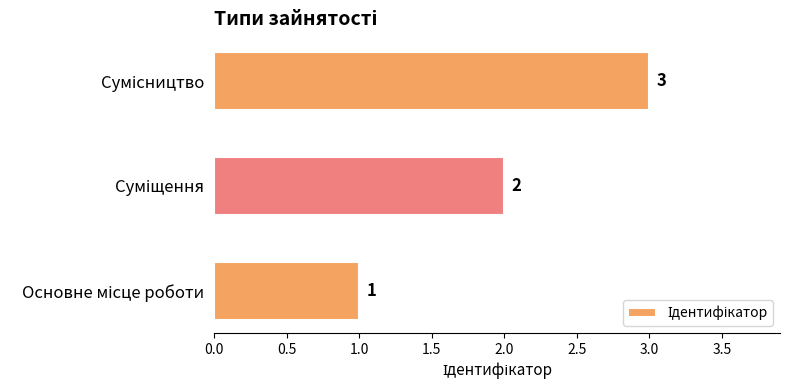

How many distinct data groups are displayed?

1